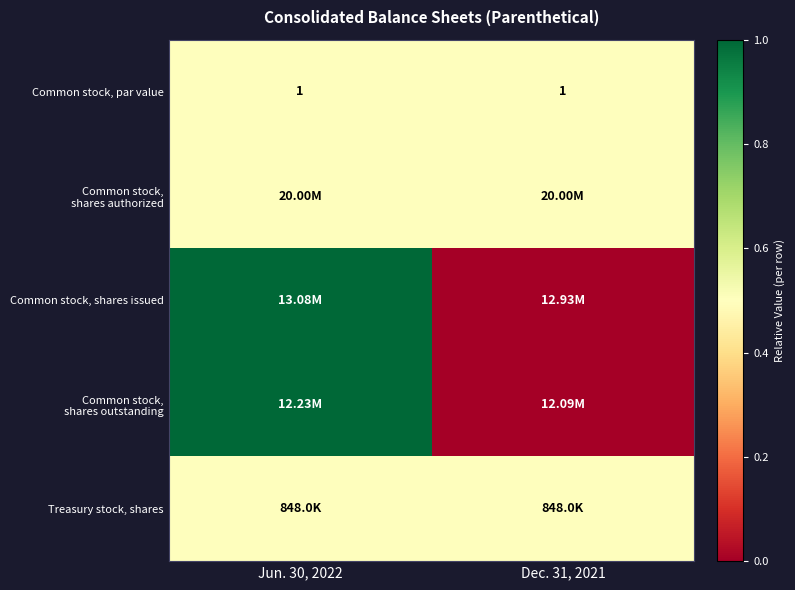

Which has a higher value, Dec. 31, 2021 or Jun. 30, 2022?

Dec. 31, 2021